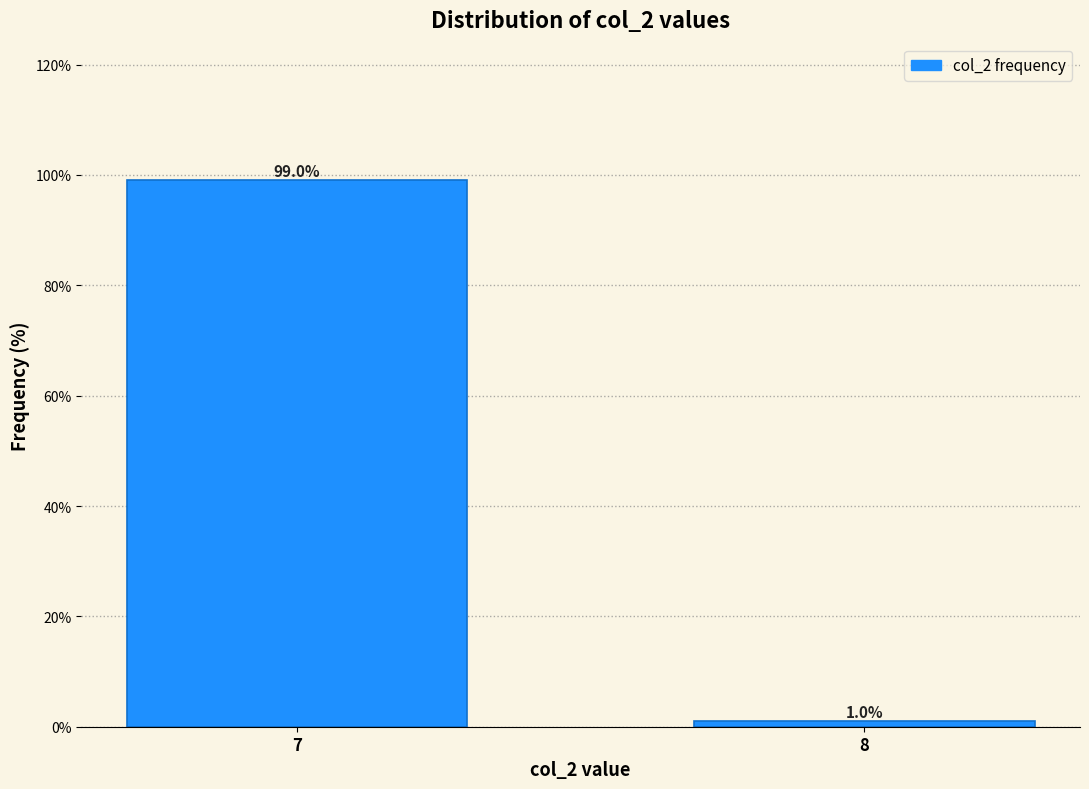

Reading left to right, extract all data points from this chart.

7=99.0	8=1.0